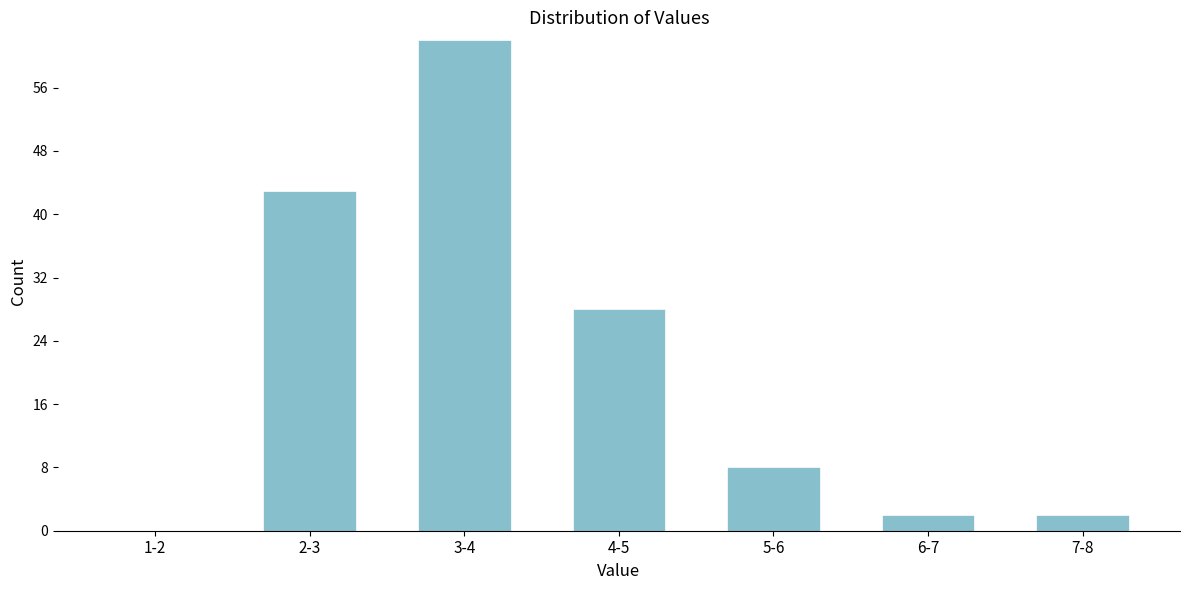

Reading left to right, list all the values displayed in this chart.

1-2=0	2-3=43	3-4=62	4-5=28	5-6=8	6-7=2	7-8=2